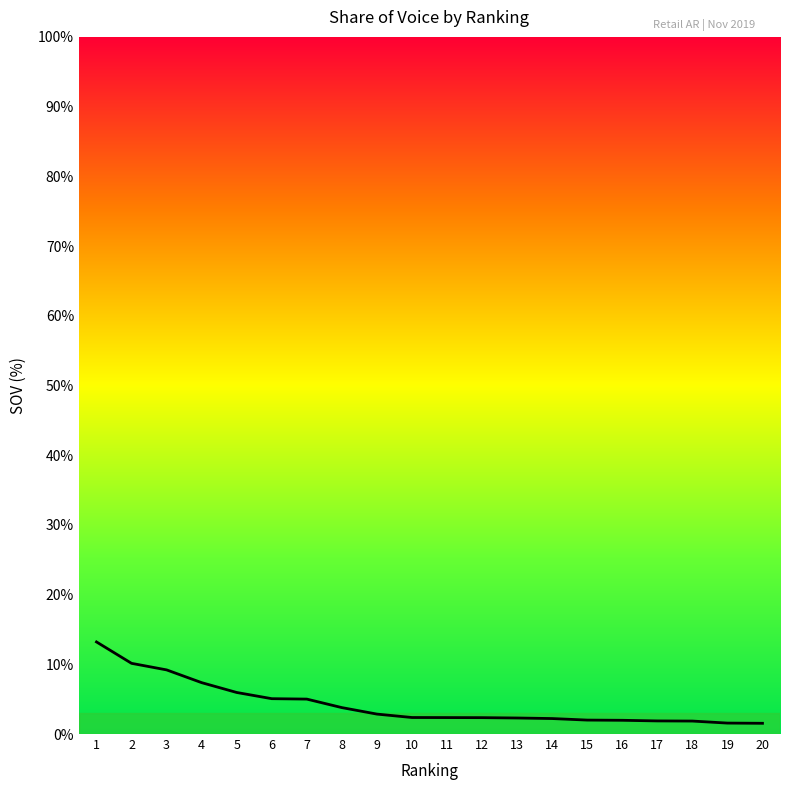

What is the minimum value shown in the chart?

1.5